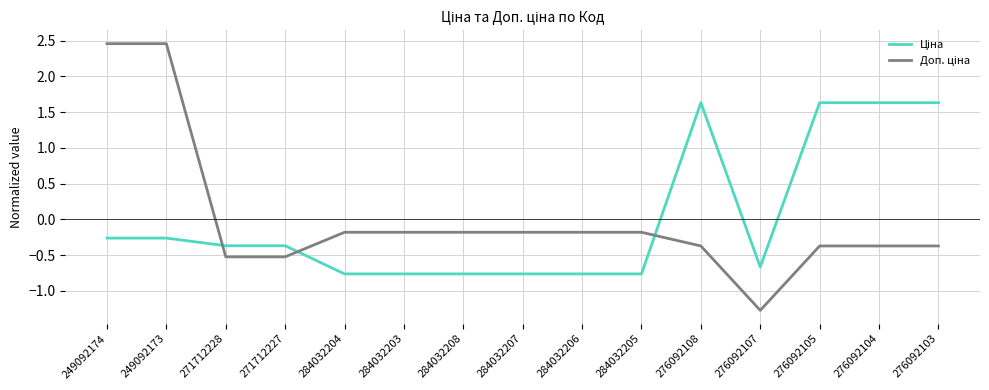

At how many categories does at least one series exceed 0?

6